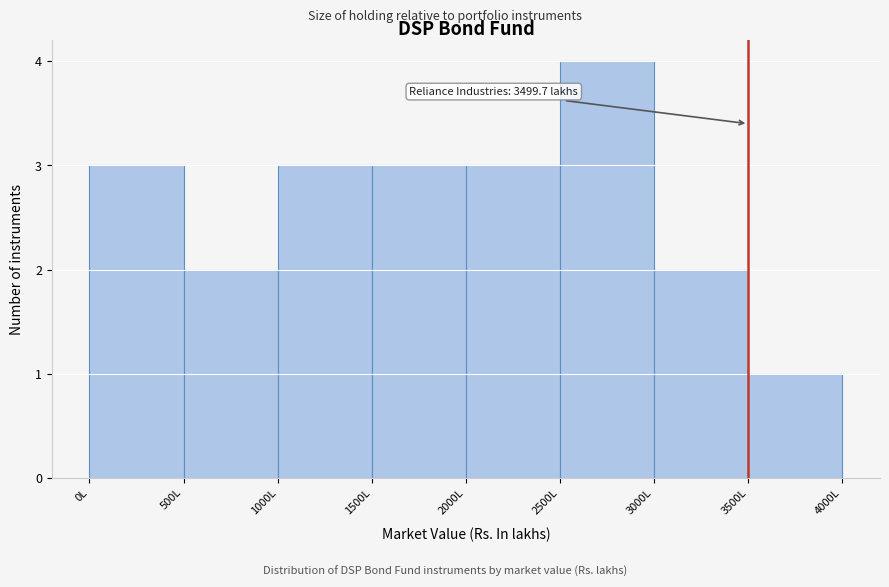

Over which range of the x-axis is the bar tallest?

2500 to 3000